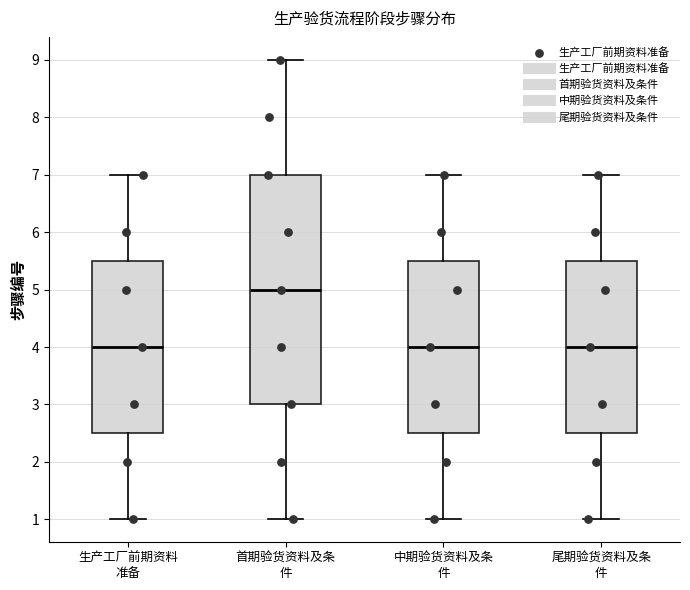

Which box is the tallest, from its lower edge to its upper edge?

首期验货资料及条 件